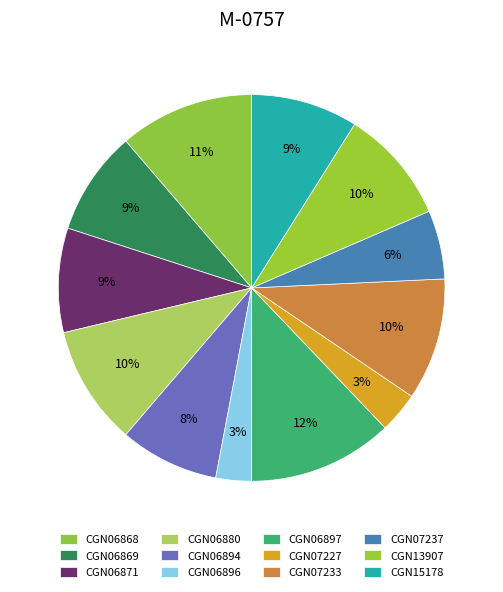

Which slice is the largest?

CGN06897